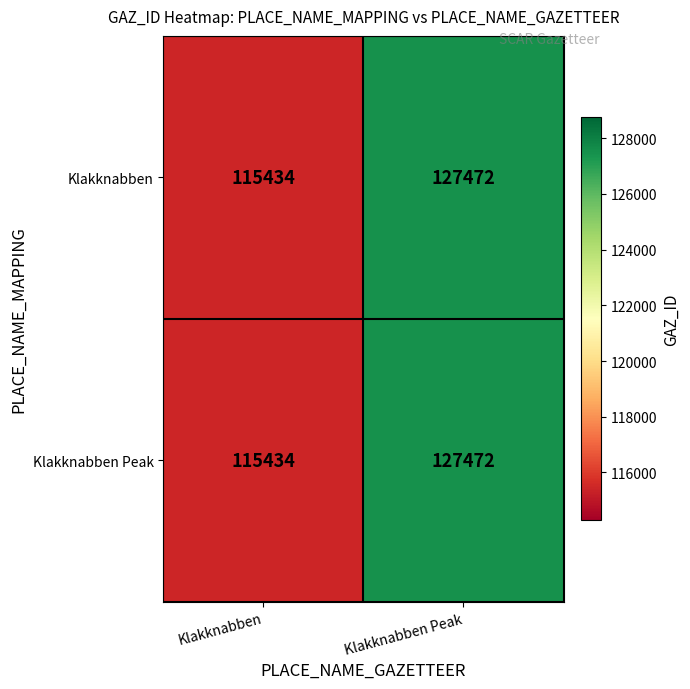

The Klakknabben series shows 127472 at Klakknabben Peak. True or false?

True